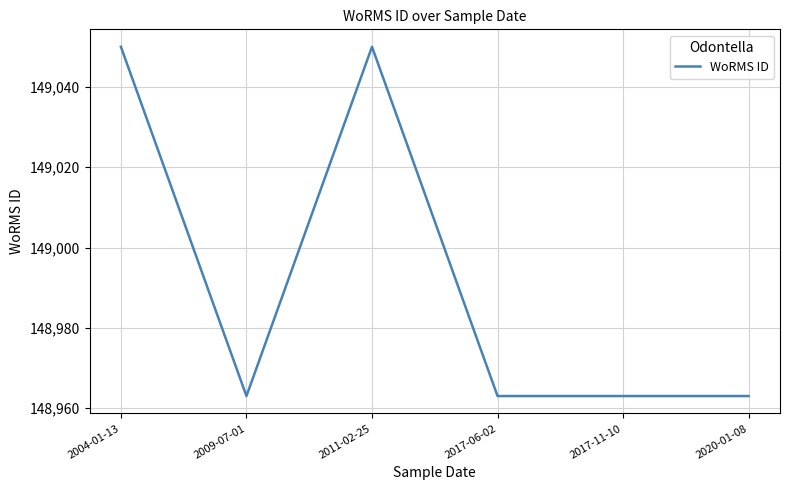

Reading left to right, extract all data points from this chart.

149050	148963	149050	148963	148963	148963